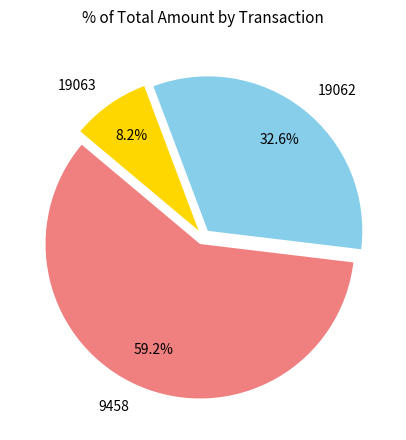

To the nearest percent, what is the difference between the 19062 and 19063 slice percentages?

24%